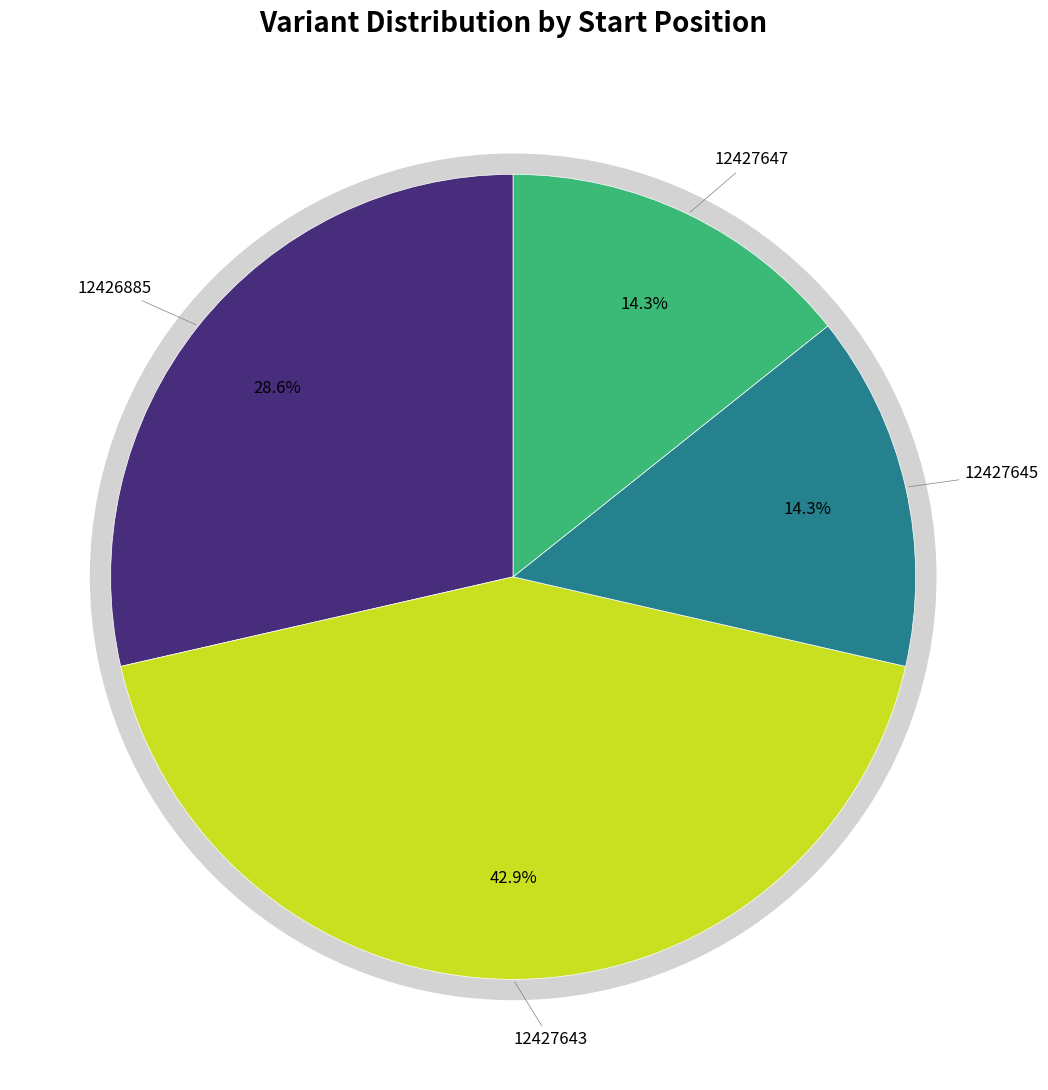

To the nearest percent, what is the average slice percentage?

25%